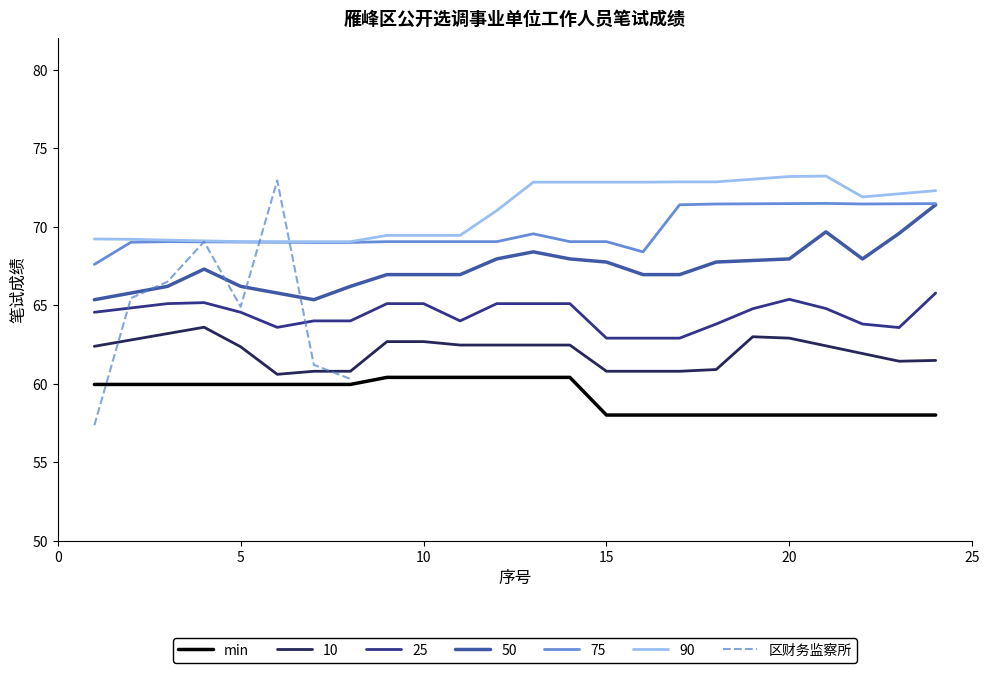

What is the ratio of the value at 10 to the value at 15?

1.0